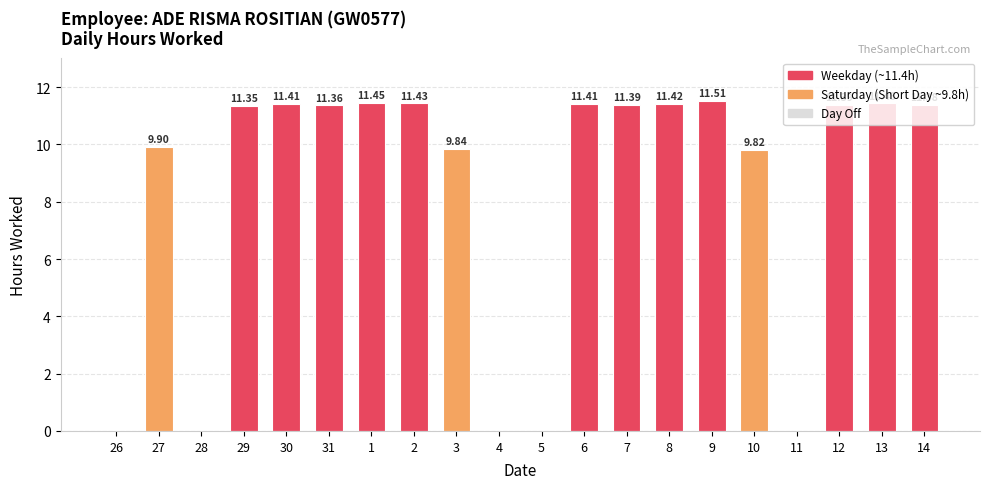

What is the change in value from 3 to 11?

-9.8